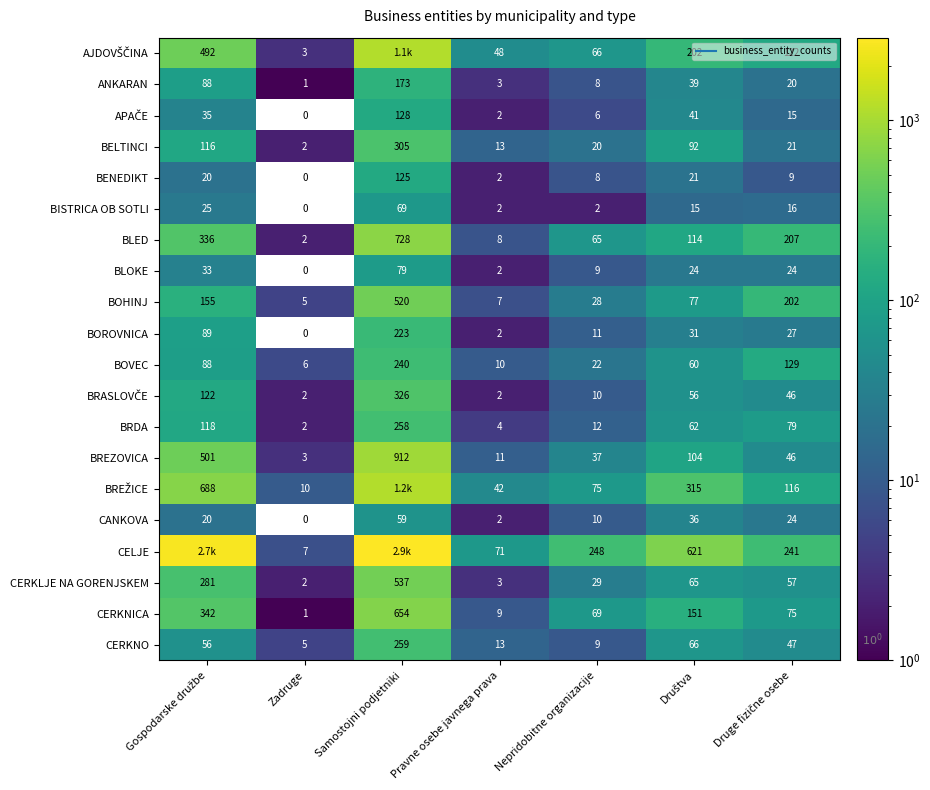

At Pravne osebe javnega prava, list the series in order from largest to smallest.

CELJE, AJDOVŠČINA, BREŽICE, BELTINCI, CERKNO, BREZOVICA, BOVEC, CERKNICA, BLED, BOHINJ, BRDA, ANKARAN, CERKLJE NA GORENJSKEM, APAČE, BENEDIKT, BISTRICA OB SOTLI, BLOKE, BOROVNICA, BRASLOVČE, CANKOVA